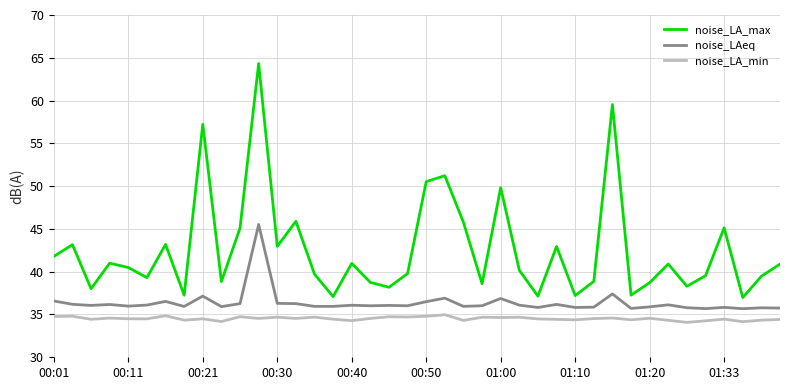

Which series has the largest range (max minus min)?

noise_LA_max